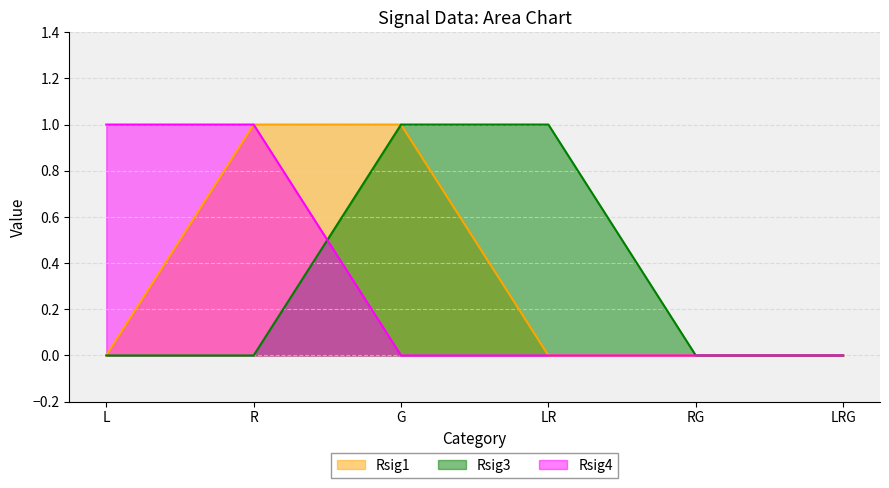

How many lines are shown in the chart?

3